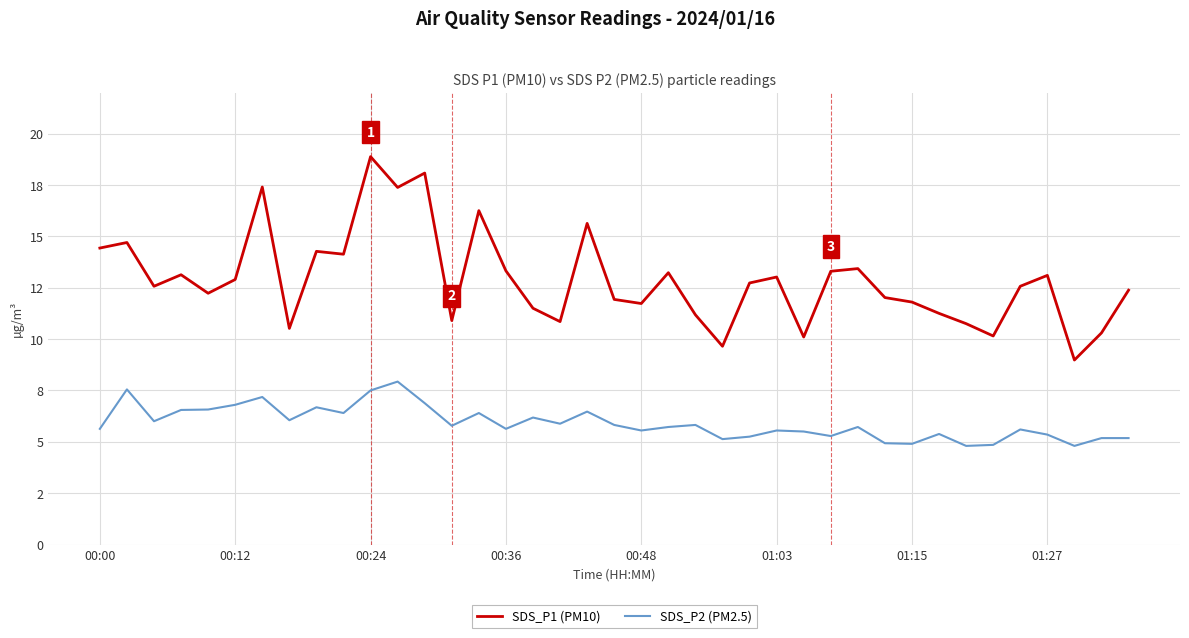

What are all the series names shown in the legend?

SDS_P1 (PM10), SDS_P2 (PM2.5)